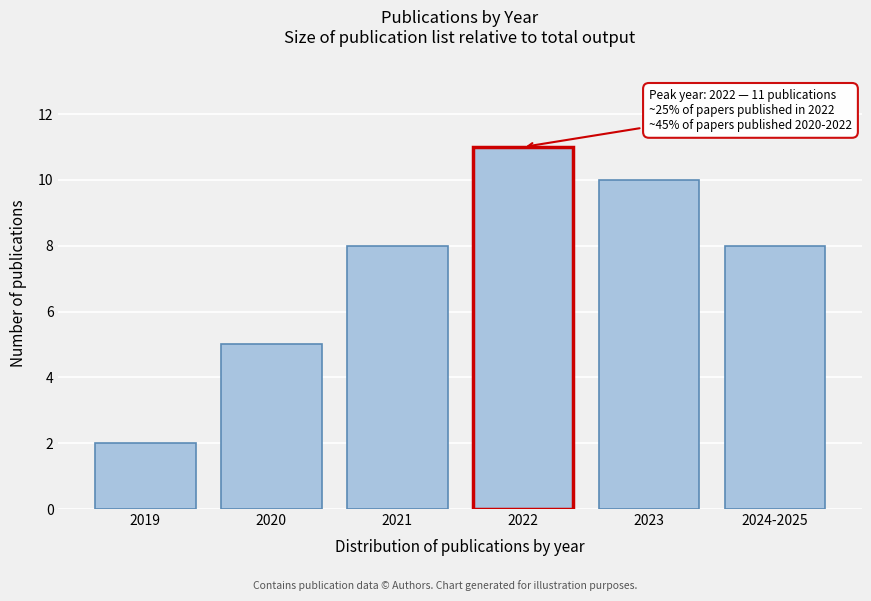

Reading left to right, list all the values displayed in this chart.

2	5	8	11	10	8